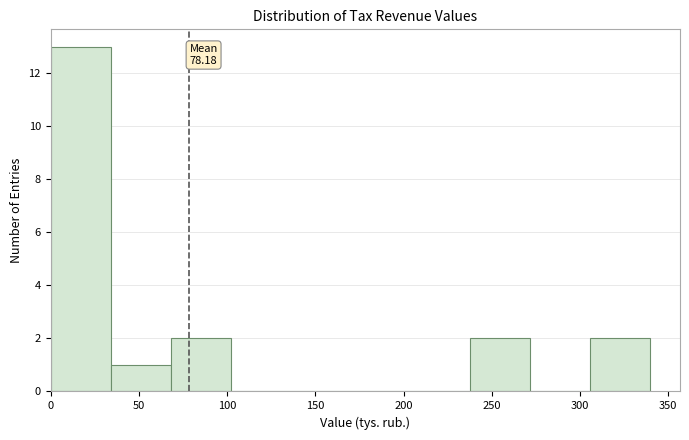

Which range on the x-axis has the tallest bar?

0 to 35